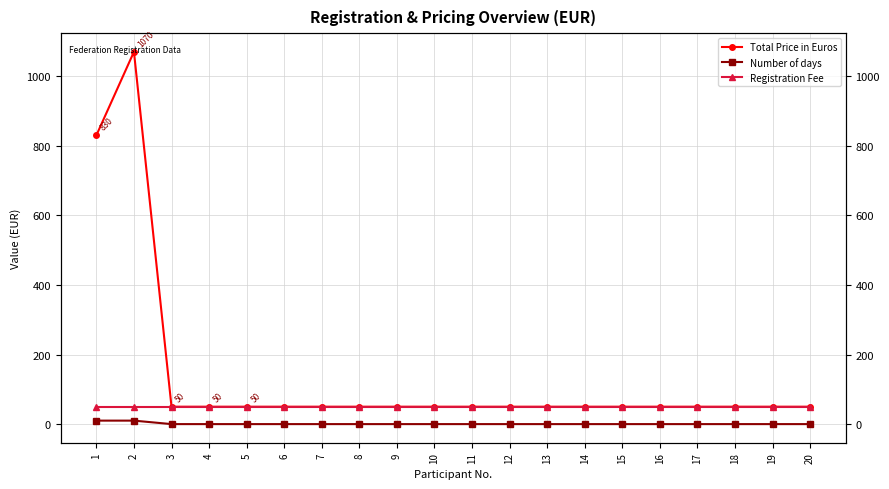

True or false: Registration Fee and Total Price in Euros cross at least once.

False